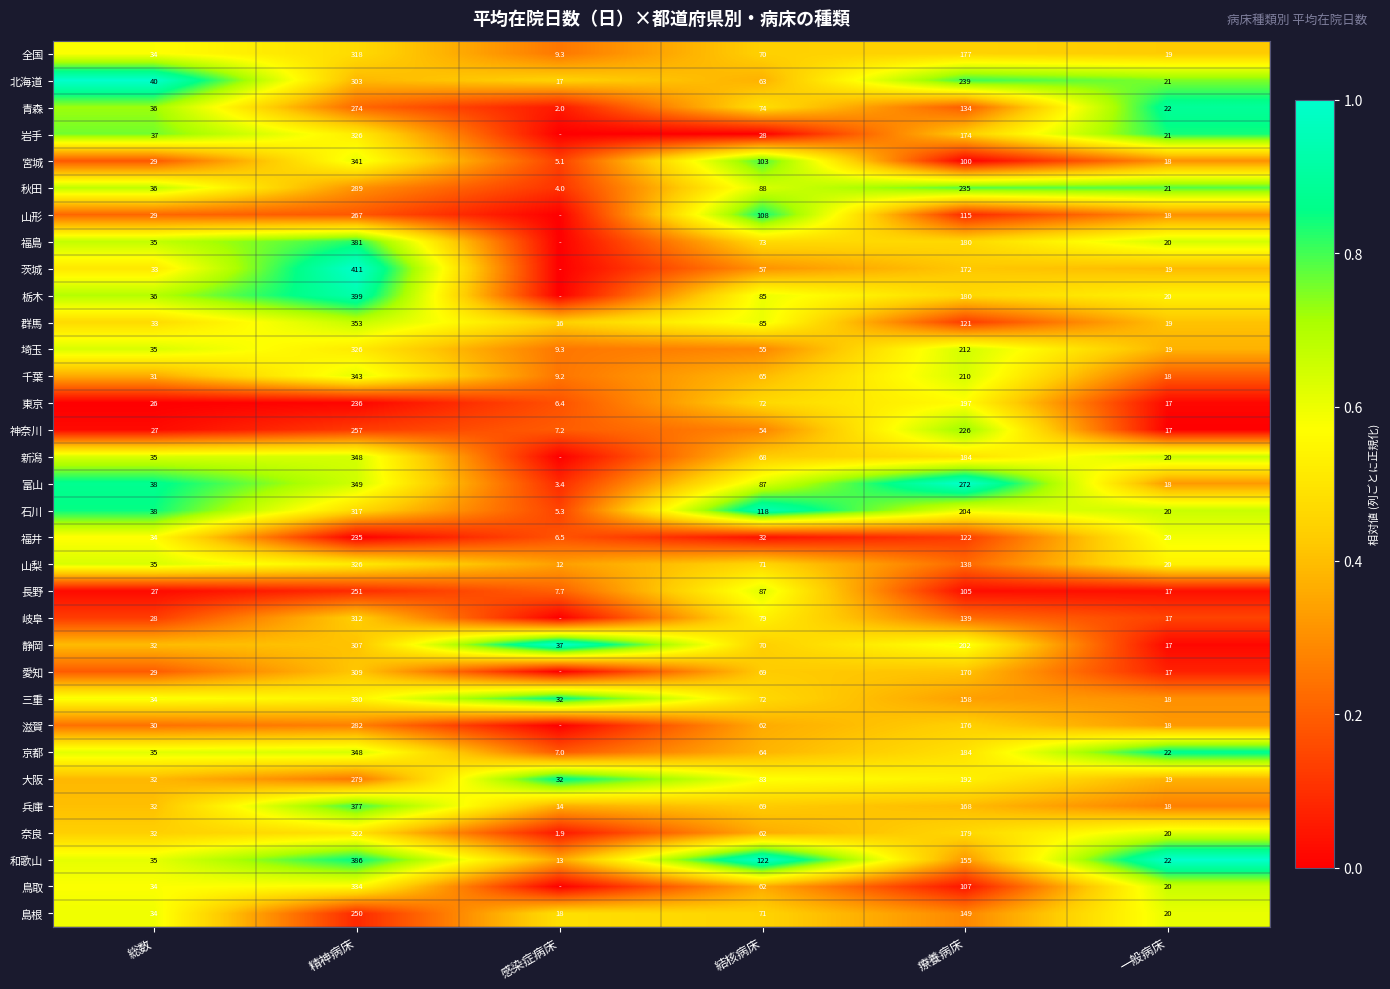

What is the sum of the 岩手 values at 療養病床 and 精神病床?

500.0